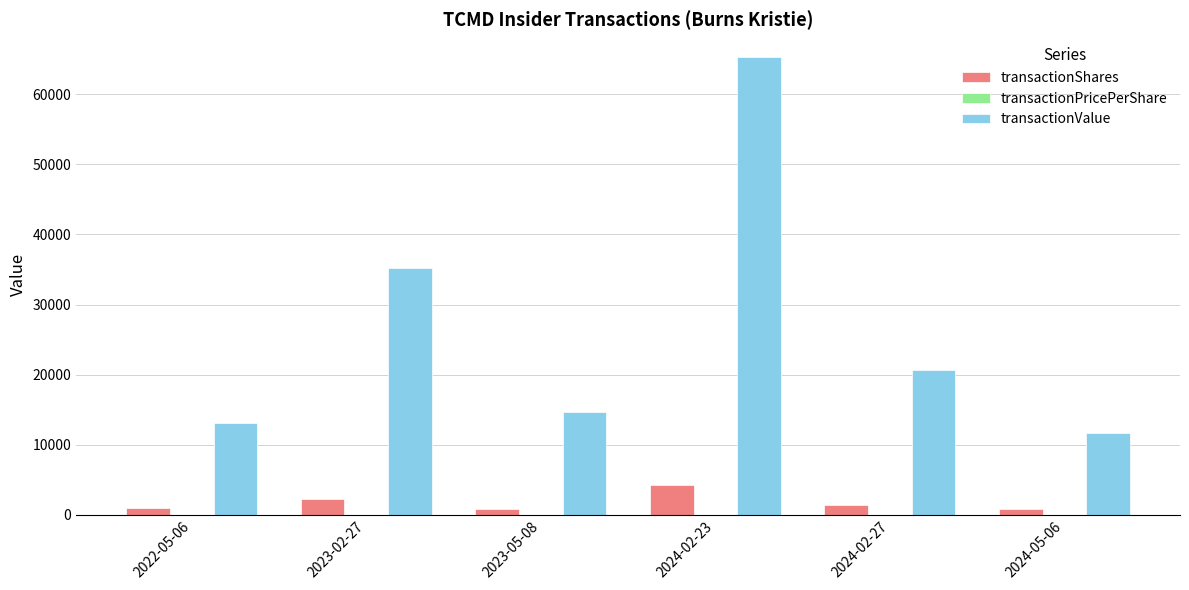

Which series has the largest total across all categories?

transactionValue